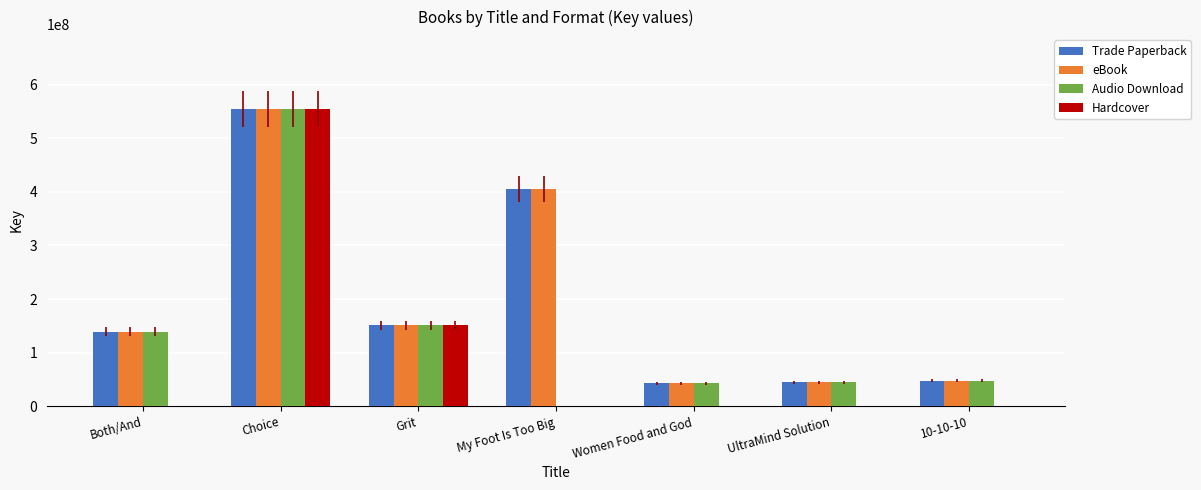

At which category is the sum across all series the highest?

Choice